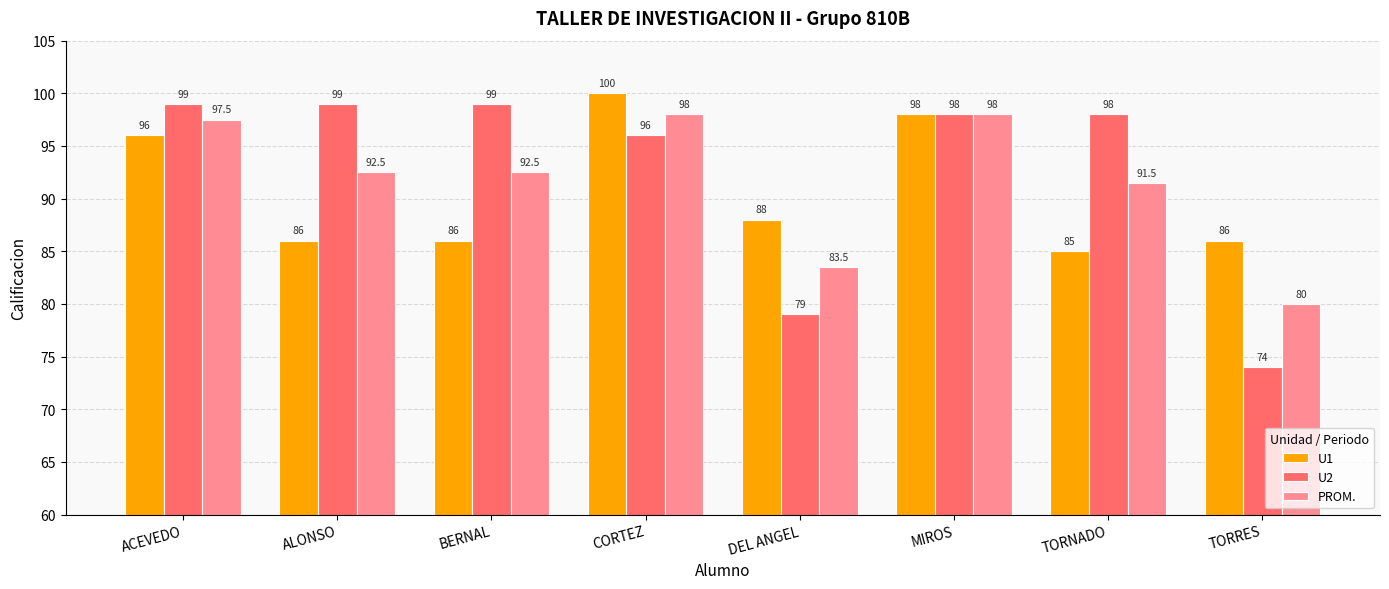

What position from the left is TORNADO?

7